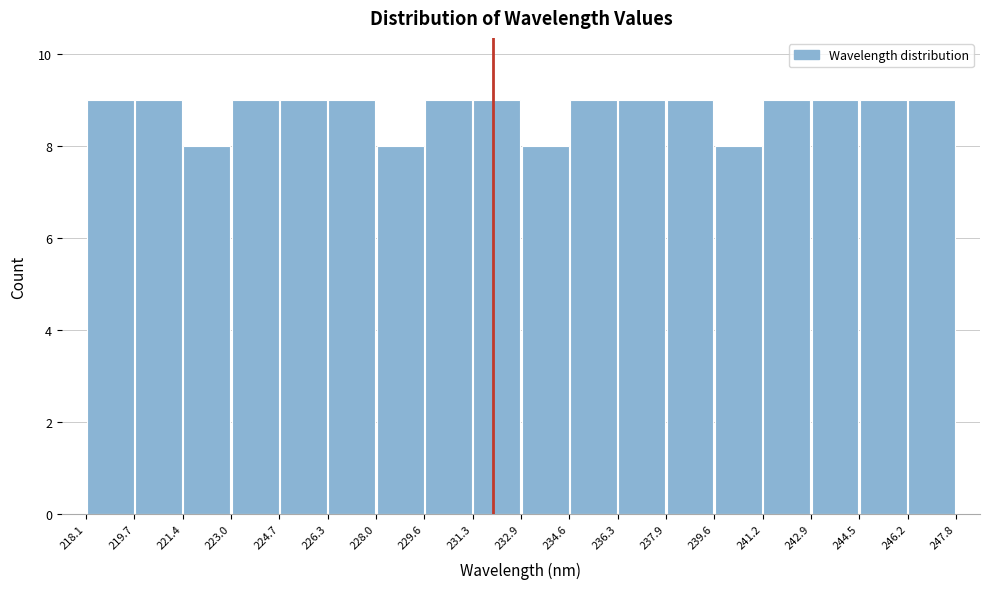

Reading left to right, transcribe this chart: for each bar, give the range it covers on the x-axis and its height. The values are not printed on the chart, so give them approximately, as read against the axis.

218.1 to 219.7: 9
219.7 to 221.4: 9
221.4 to 223.0: 8
223.0 to 224.7: 9
224.7 to 226.3: 9
226.3 to 228.0: 9
228.0 to 229.6: 8
229.6 to 231.3: 9
231.3 to 232.9: 9
232.9 to 234.6: 8
234.6 to 236.3: 9
236.3 to 237.9: 9
237.9 to 239.6: 9
239.6 to 241.2: 8
241.2 to 242.9: 9
242.9 to 244.5: 9
244.5 to 246.2: 9
246.2 to 247.8: 9